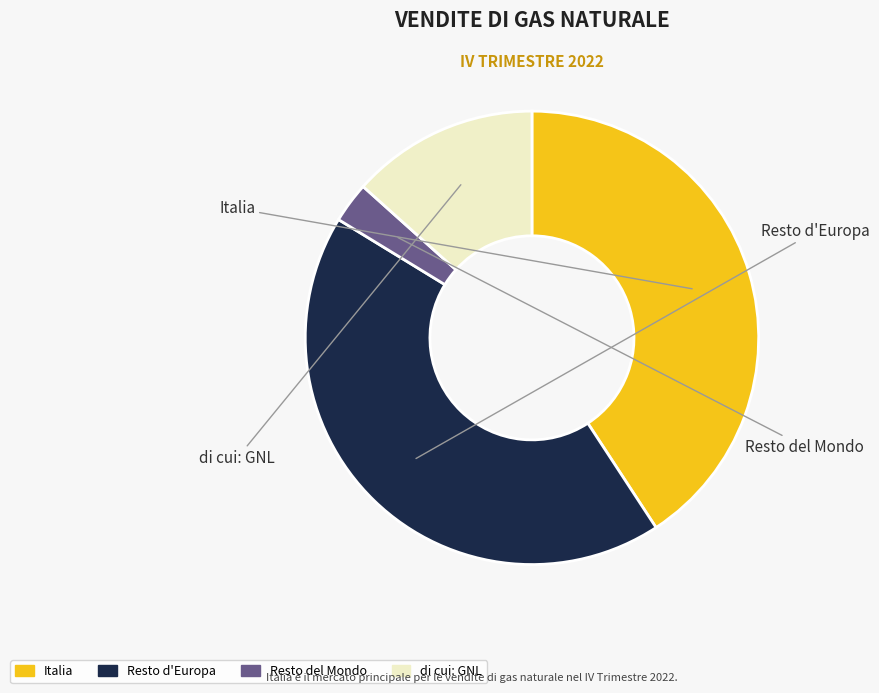

How many segments does this pie chart have?

4